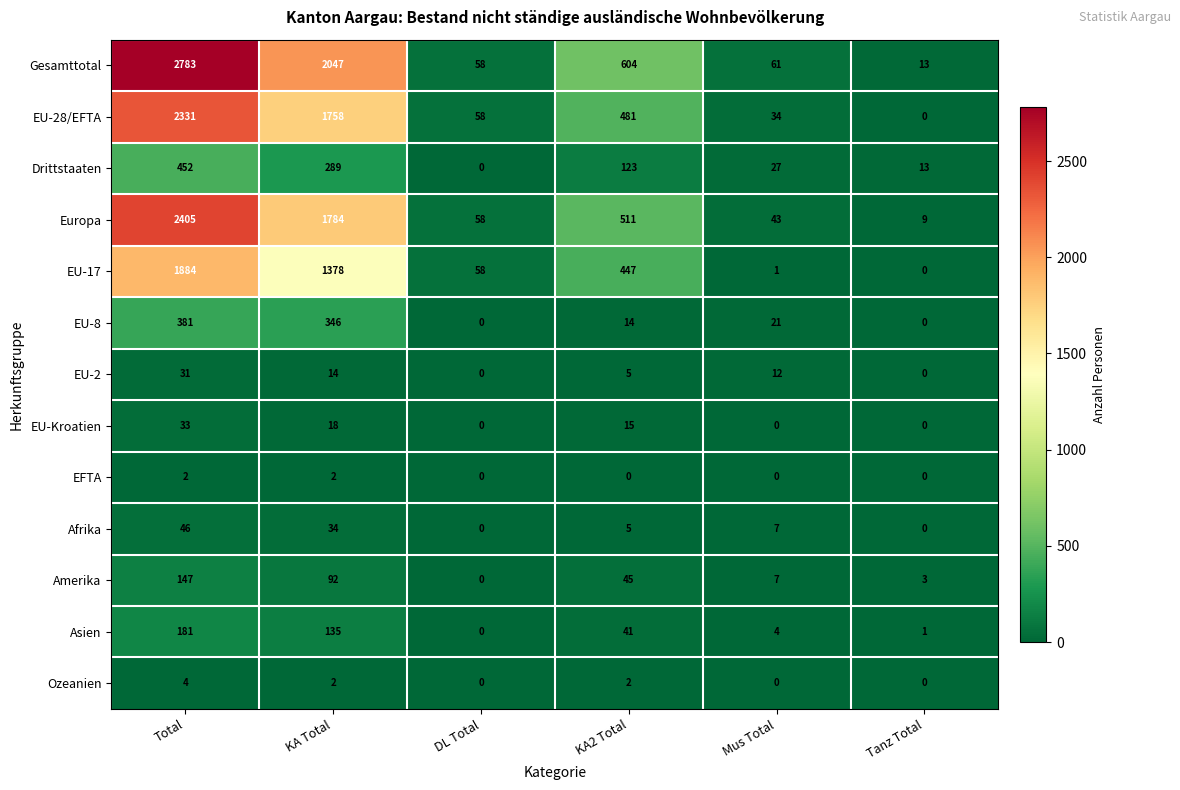

True or false: EU-28/EFTA has a value of 58 at DL Total.

True